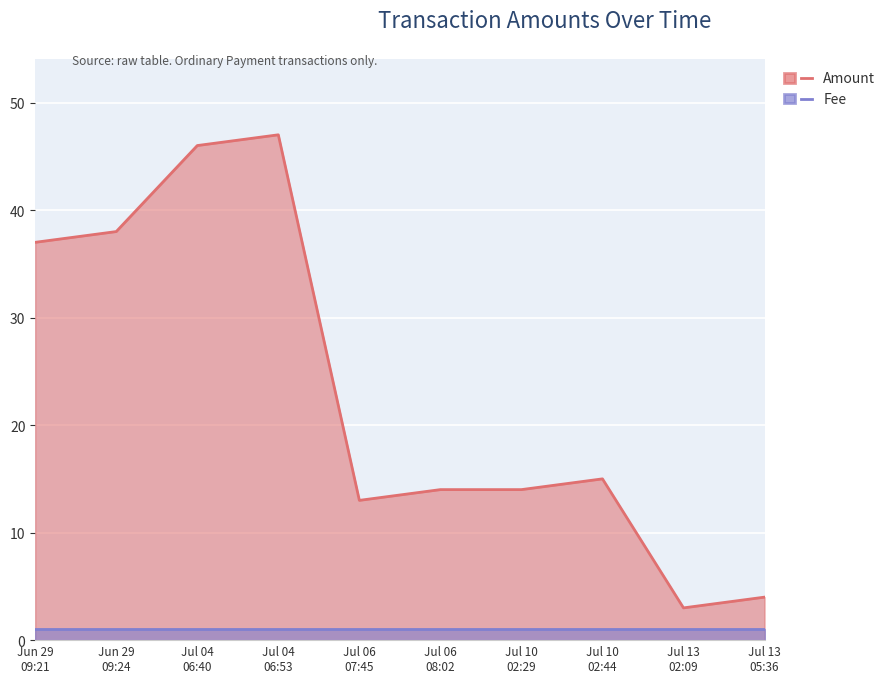

Does the chart display data point markers on the line(s)?

No